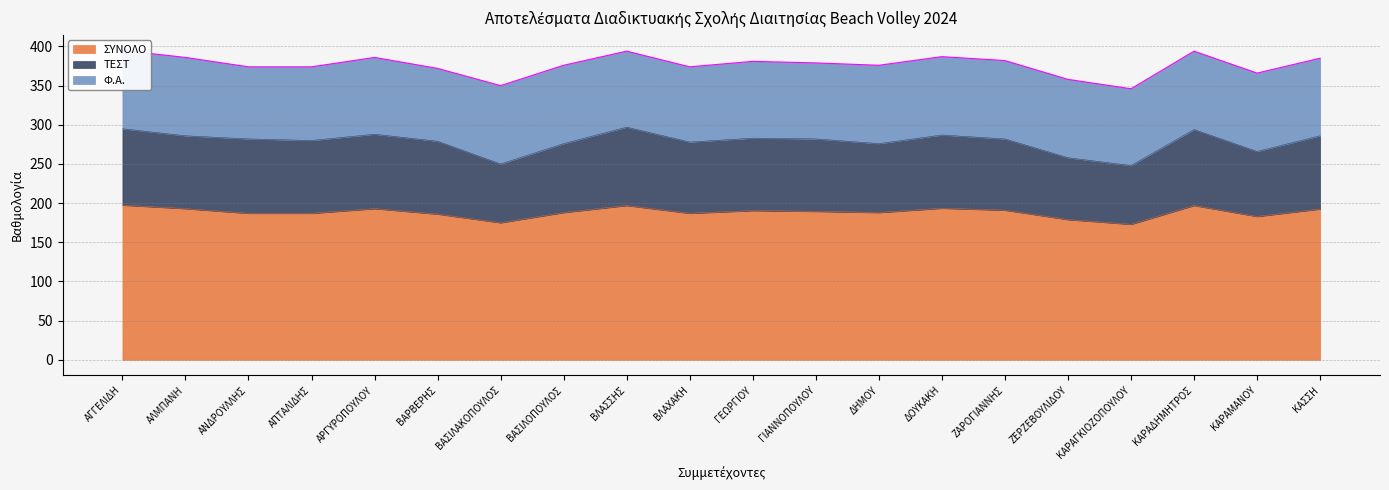

What is the approximate value of ΣΥΝΟΛΟ at ΓΕΩΡΓΙΟΥ?

190.5